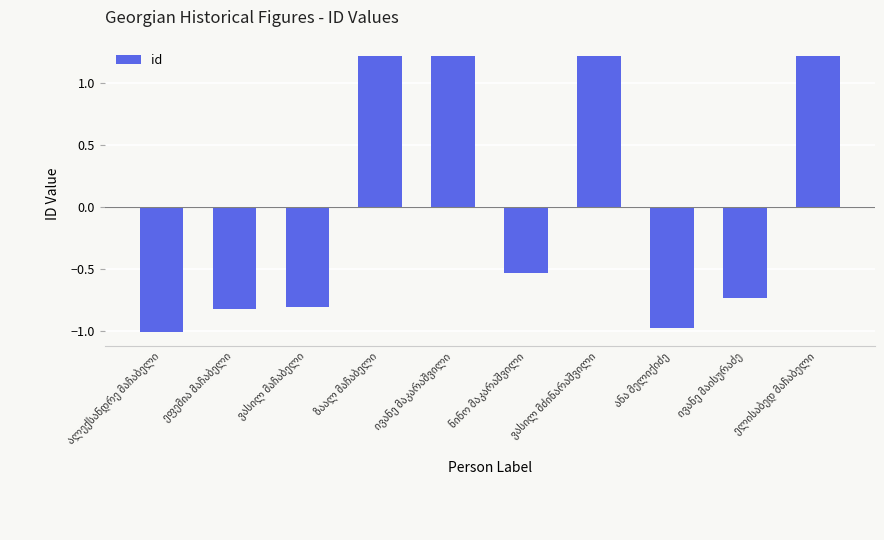

What is the maximum value shown in the chart?

1.2